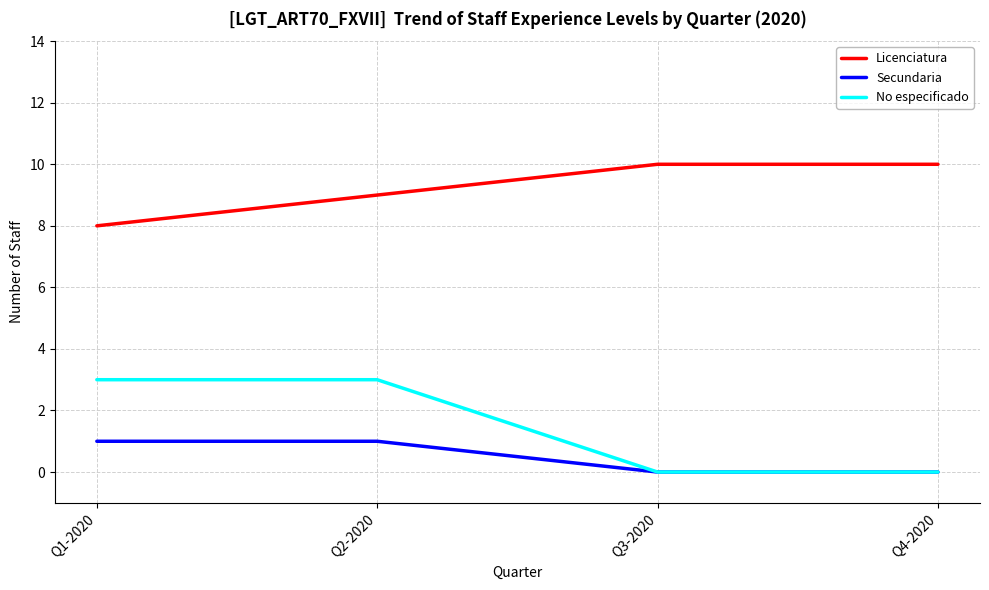

What position from the right is Q4-2020?

1